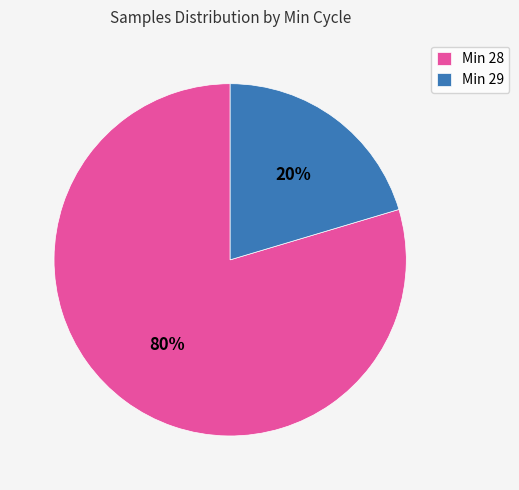

Does any single category account for the majority?

Yes